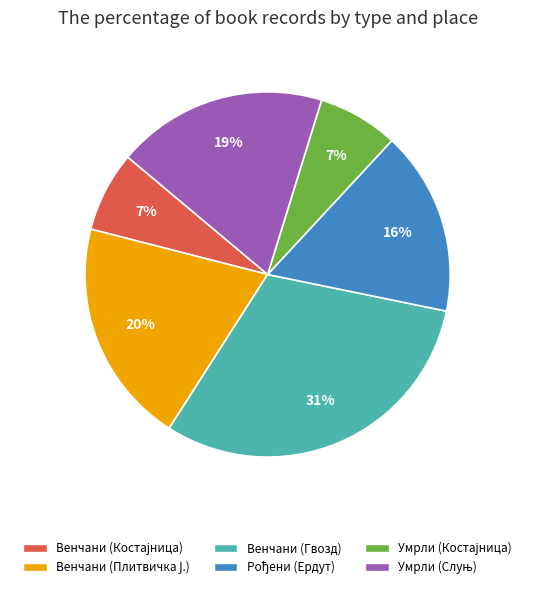

Is there any slice that represents more than half of the pie?

No